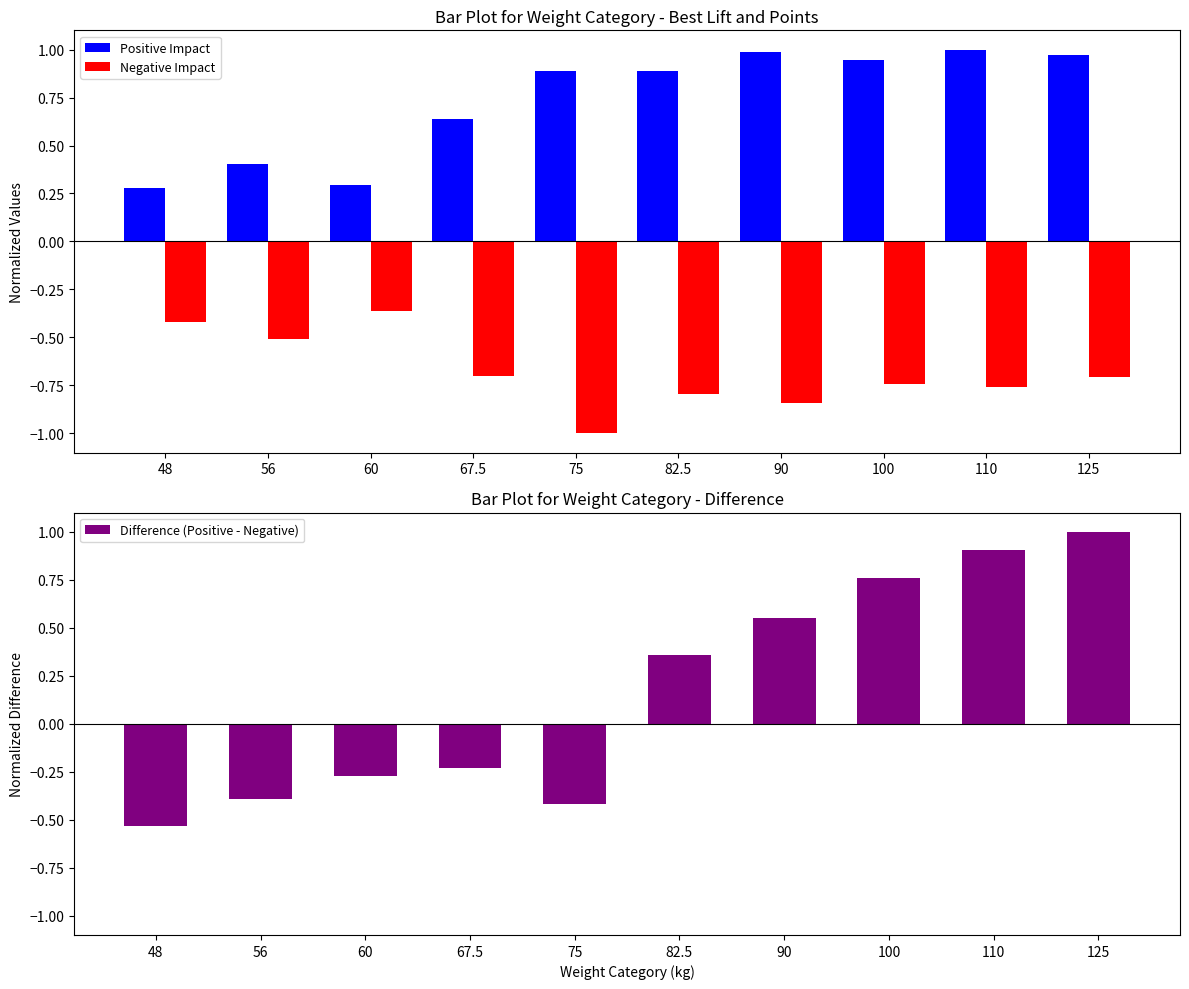

What is the average value of the Negative Impact series?

-0.7